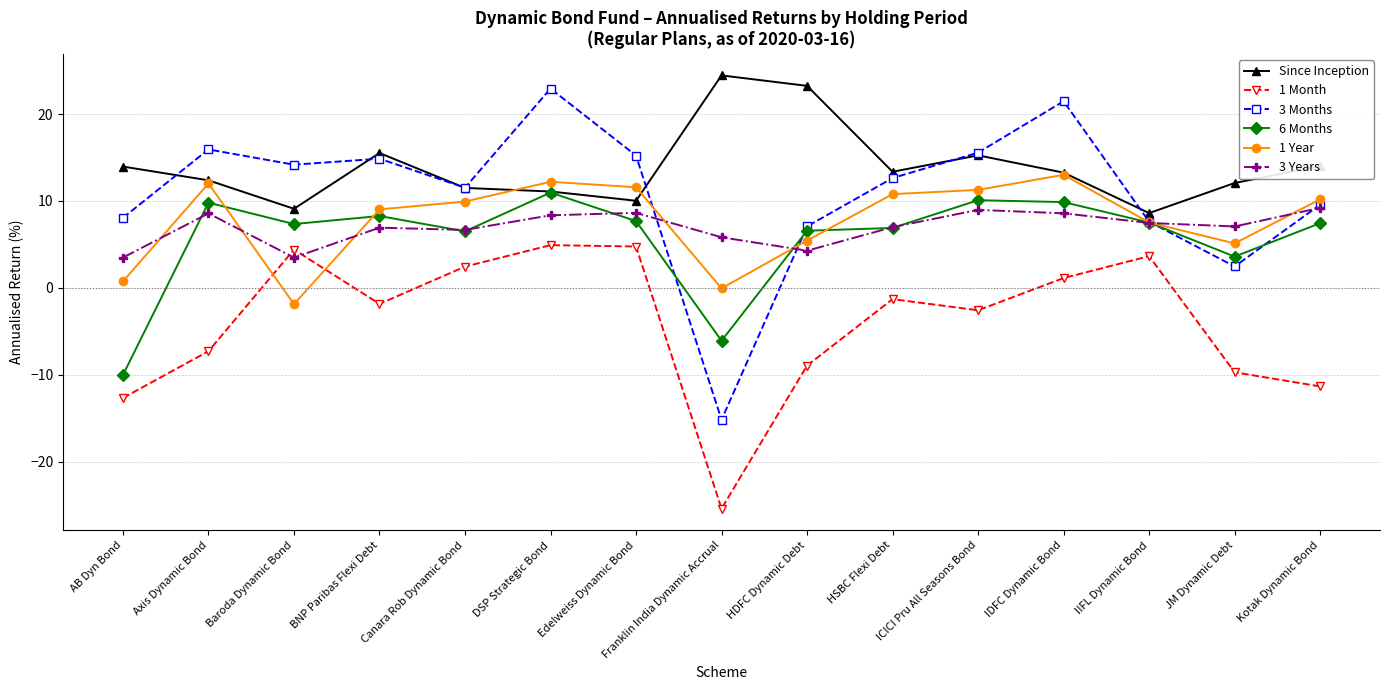

What is the minimum value shown in the chart?

-25.4